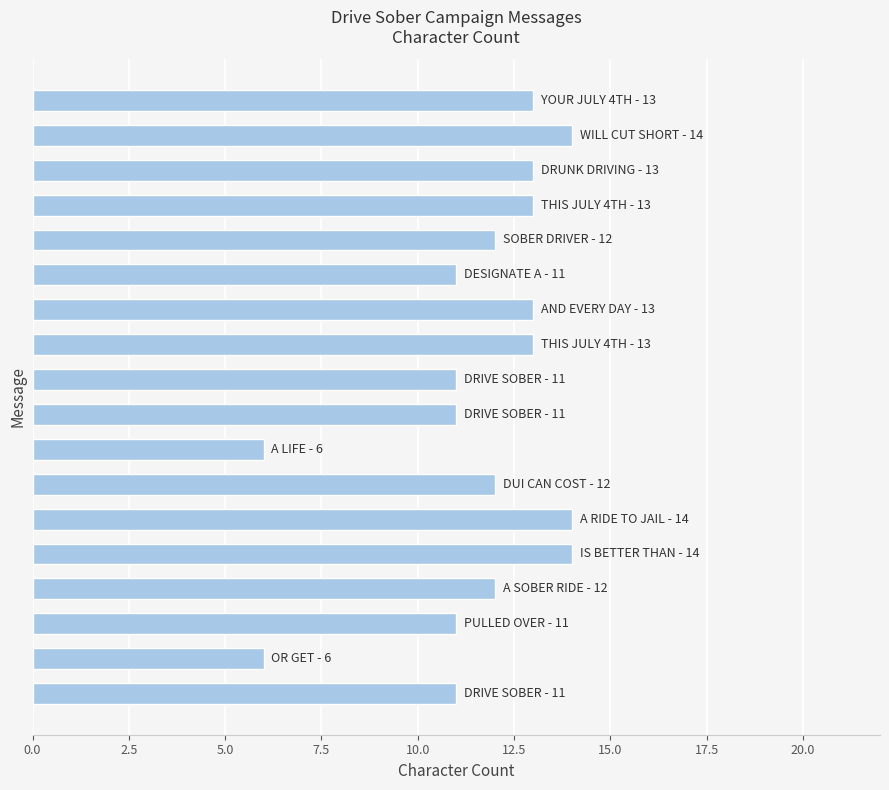

What is the greatest value displayed?

14